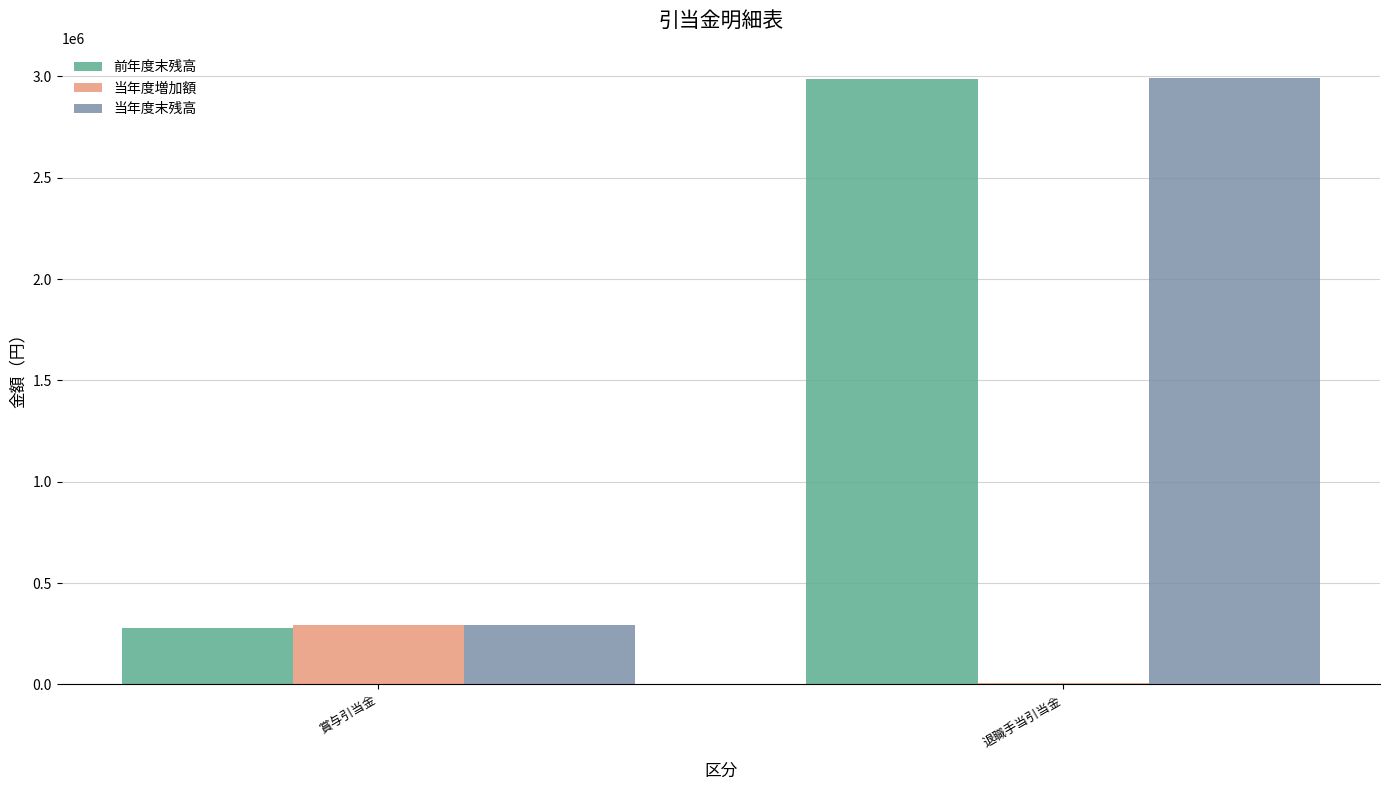

At which category is the sum across all series the highest?

退職手当引当金